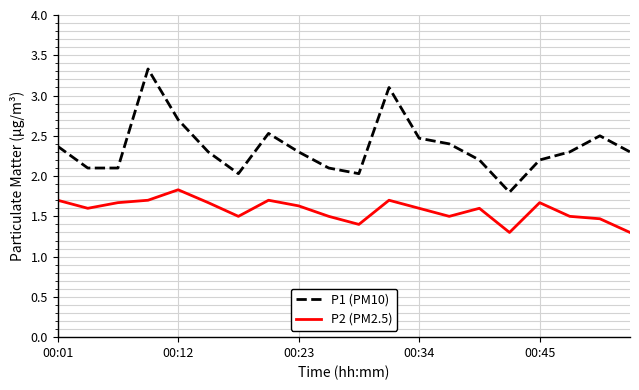

What is the minimum value for P1 (PM10)?

1.8